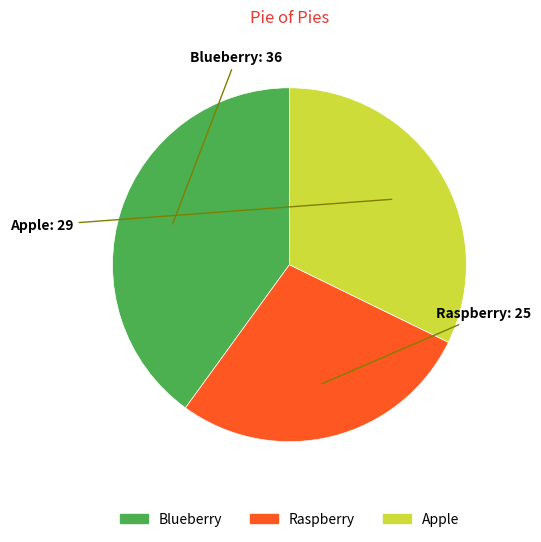

Is it true that Raspberry is 22% of the pie?

False